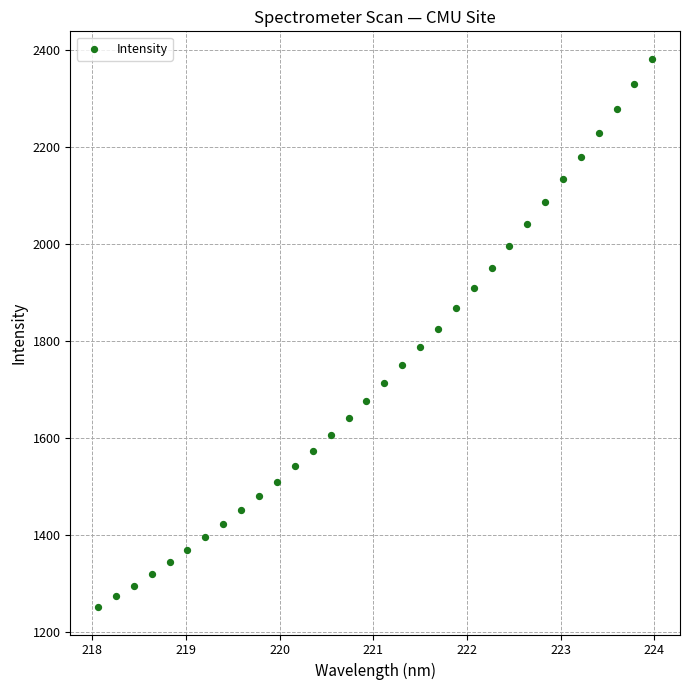

What is the range of X values (max minus min)?

5.9